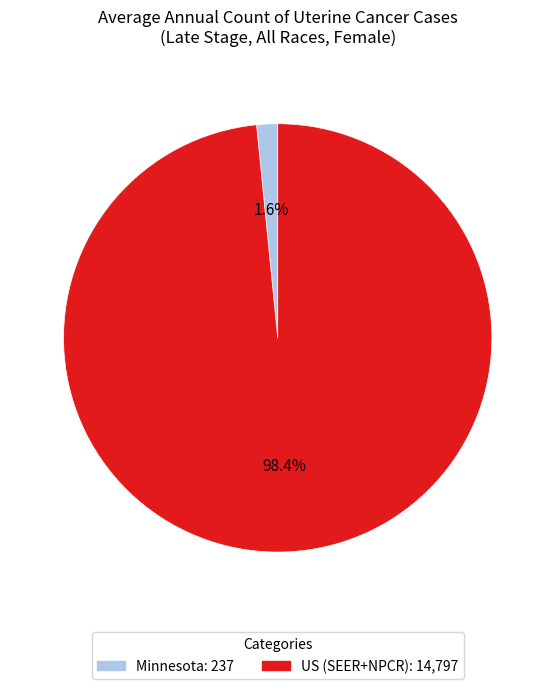

Which category has the biggest portion of the pie?

US (SEER+NPCR)